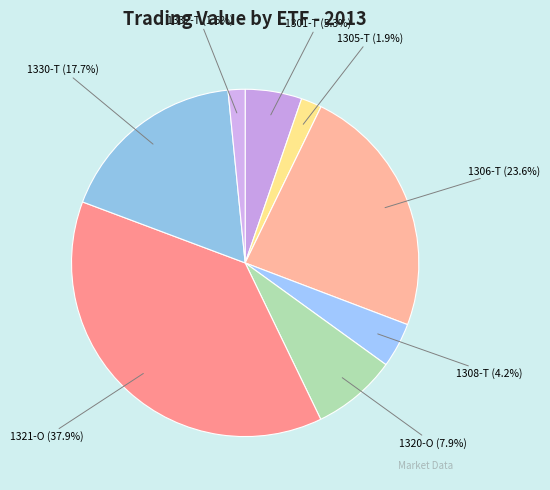

Which slice is the largest?

1321-O